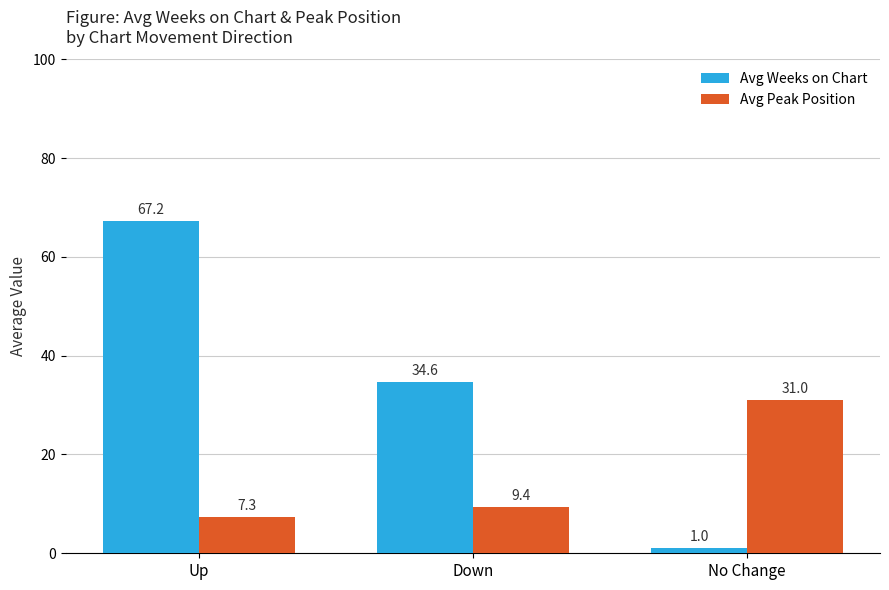

Count the number of categories in the chart.

3